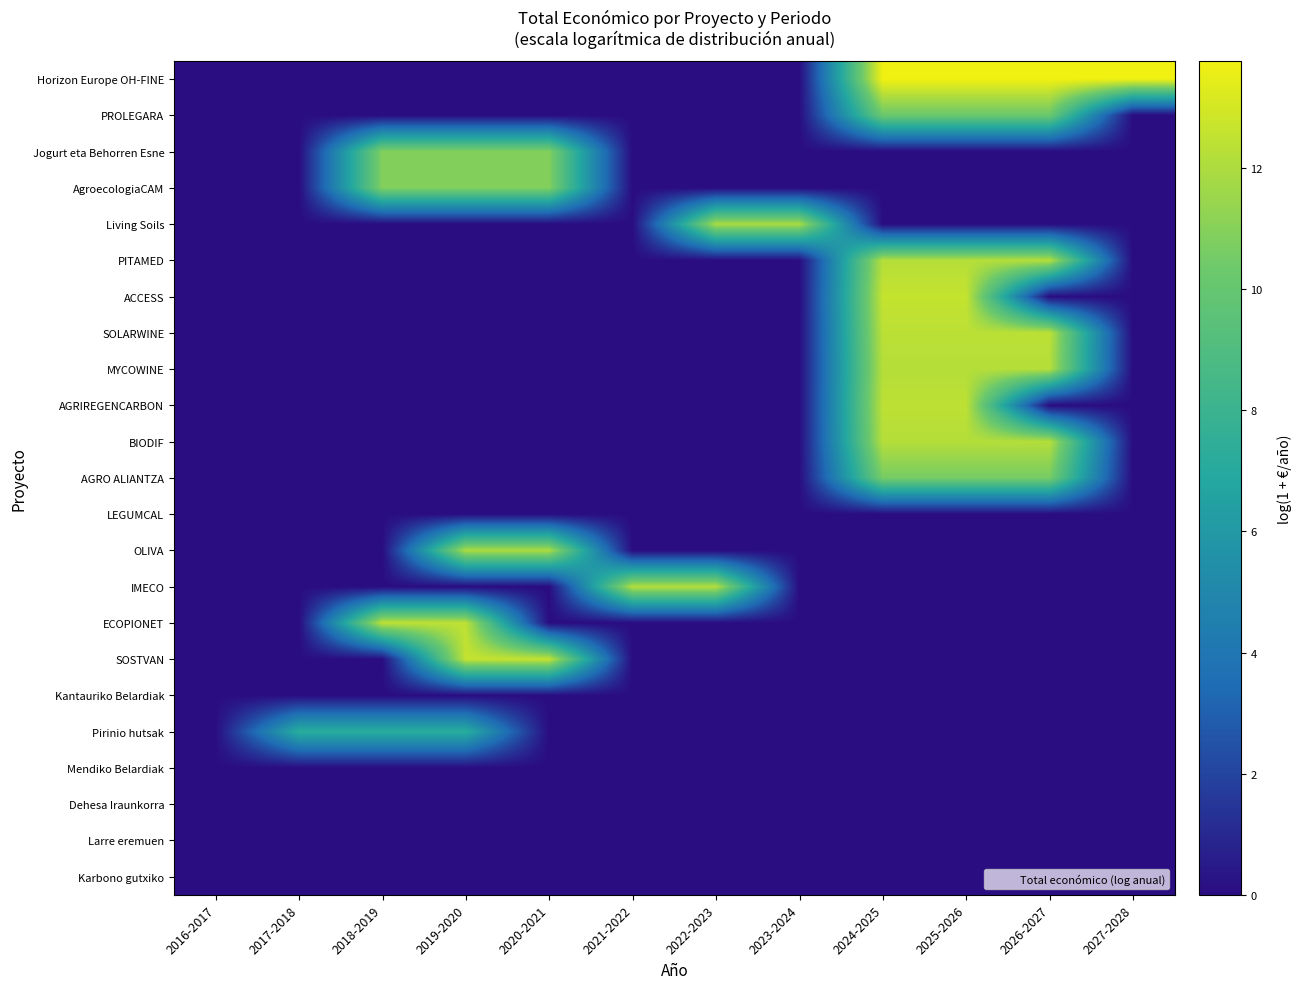

Which series has the widest spread of values?

Horizon Europe OH-FINE